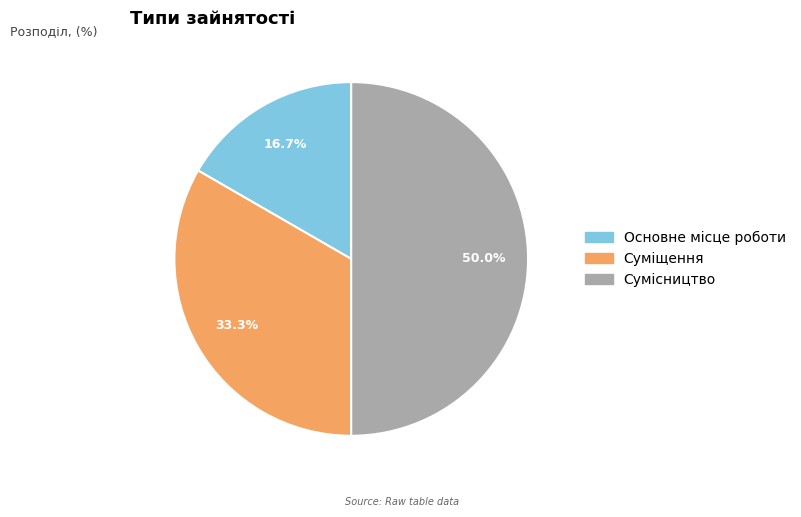

Approximately how many times larger is the value at Сумісництво compared to Основне місце роботи?

3.0